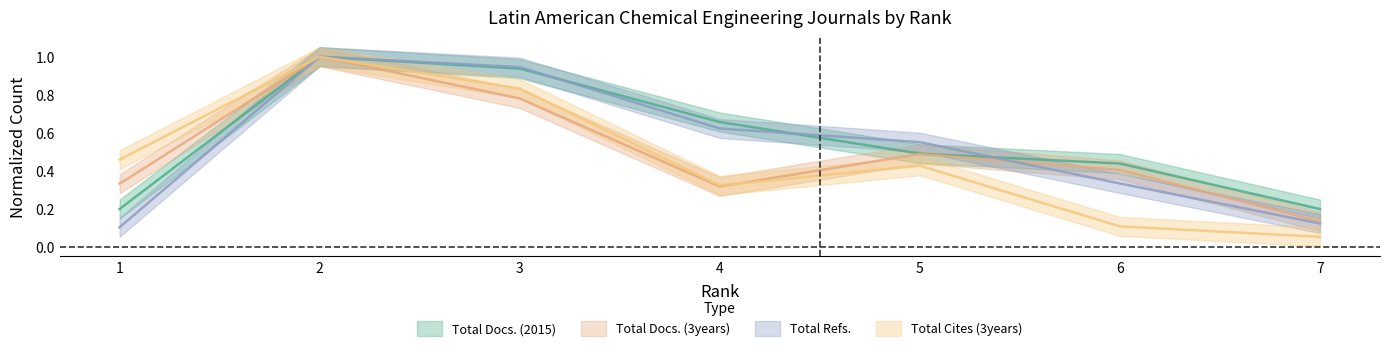

How many intersections are there between Total Refs. and Total Docs. (2015)?

3